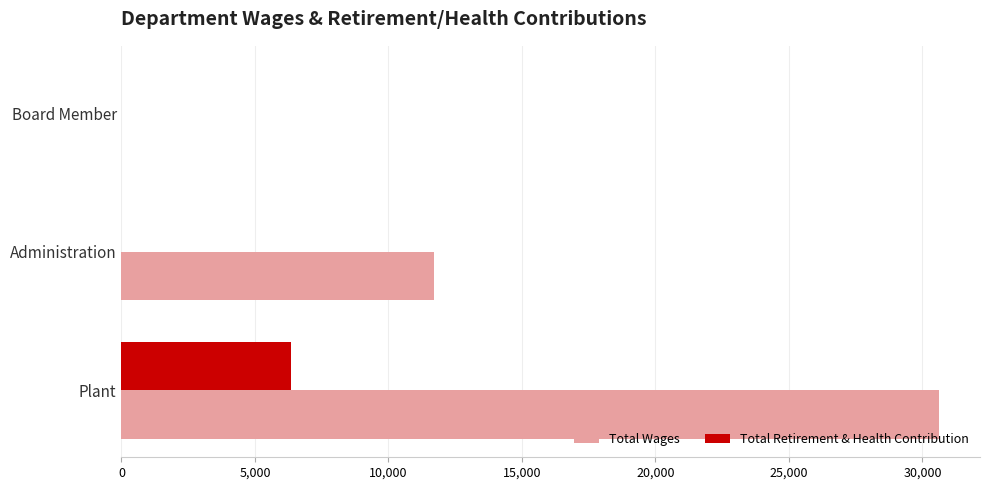

What is the total value across all series at Plant?

36962